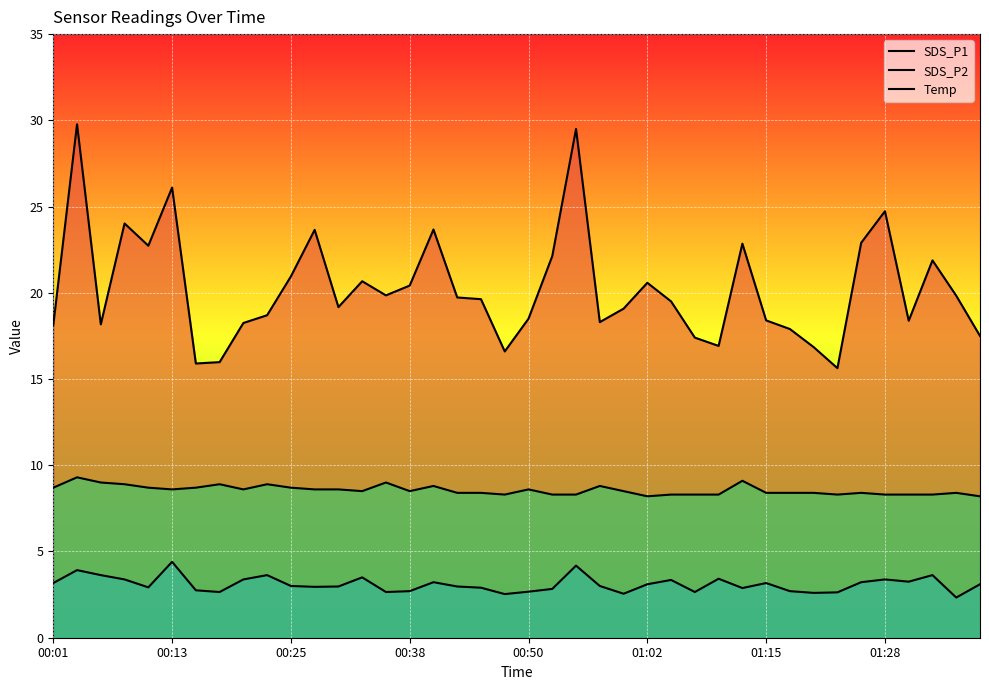

What is the sum of the SDS_P1 values at 9 and 00:01?

36.8